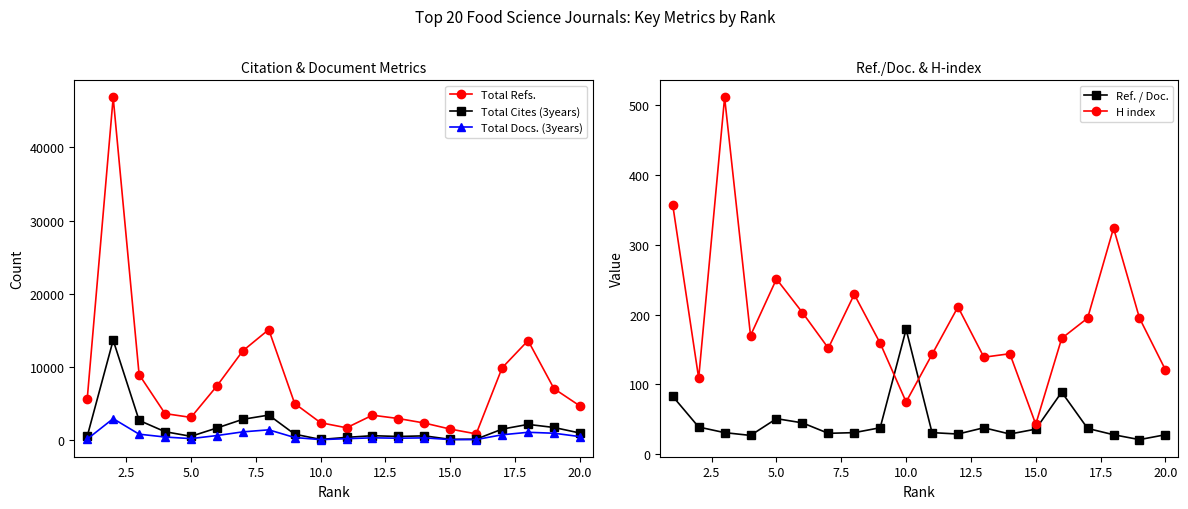

How many interior local peaks does the Total Docs. (3years) series have?

5